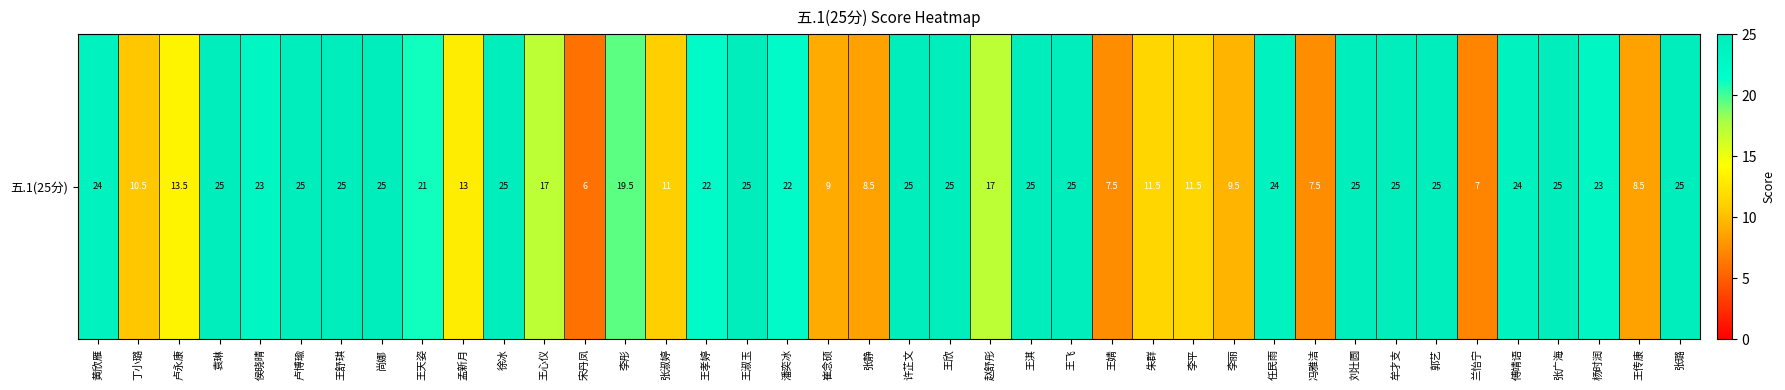

What is the greatest value displayed?

25.0